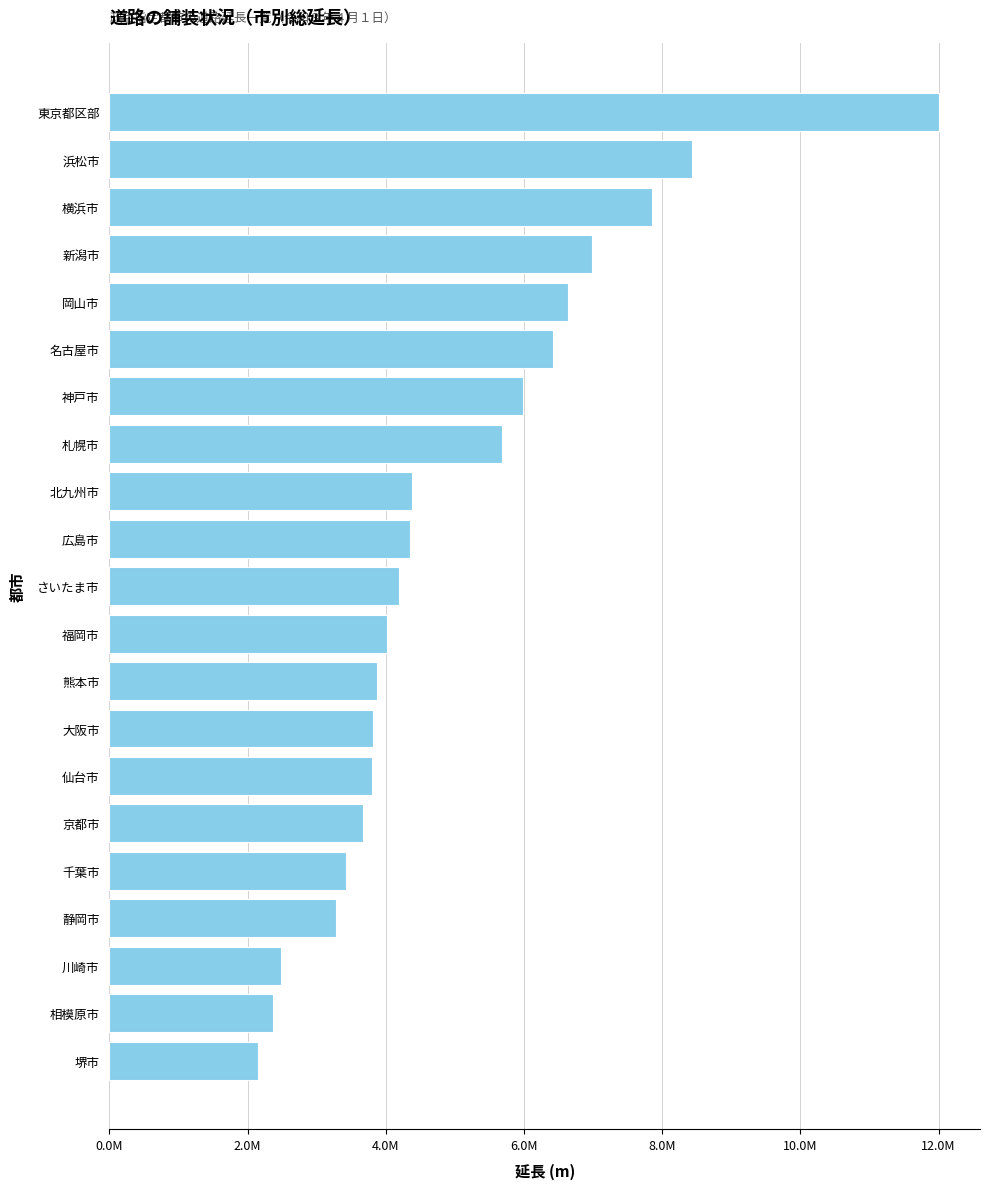

Are the bars horizontal?

Yes